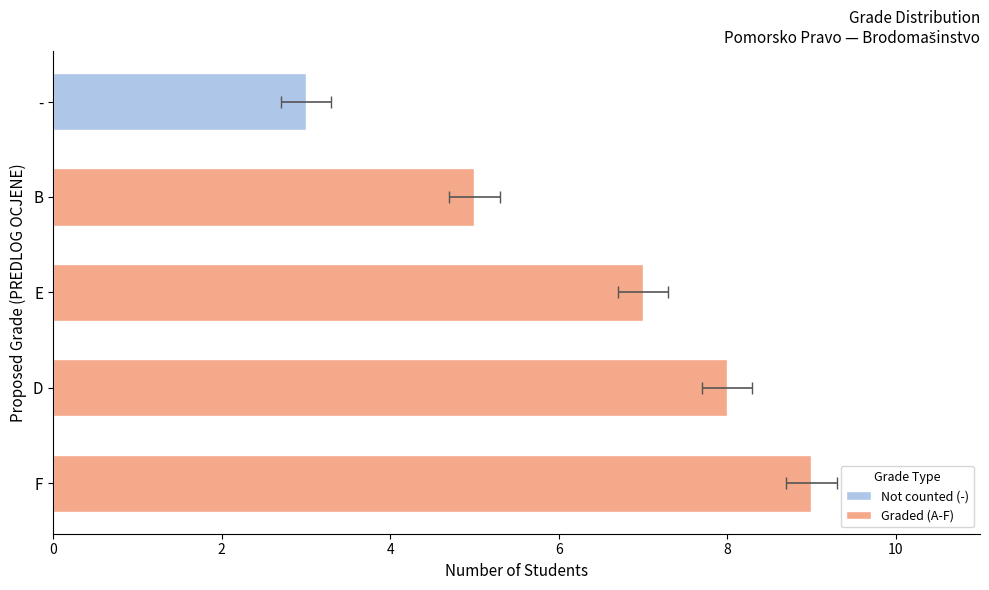

The chart shows a value of 8 at D. True or false?

True